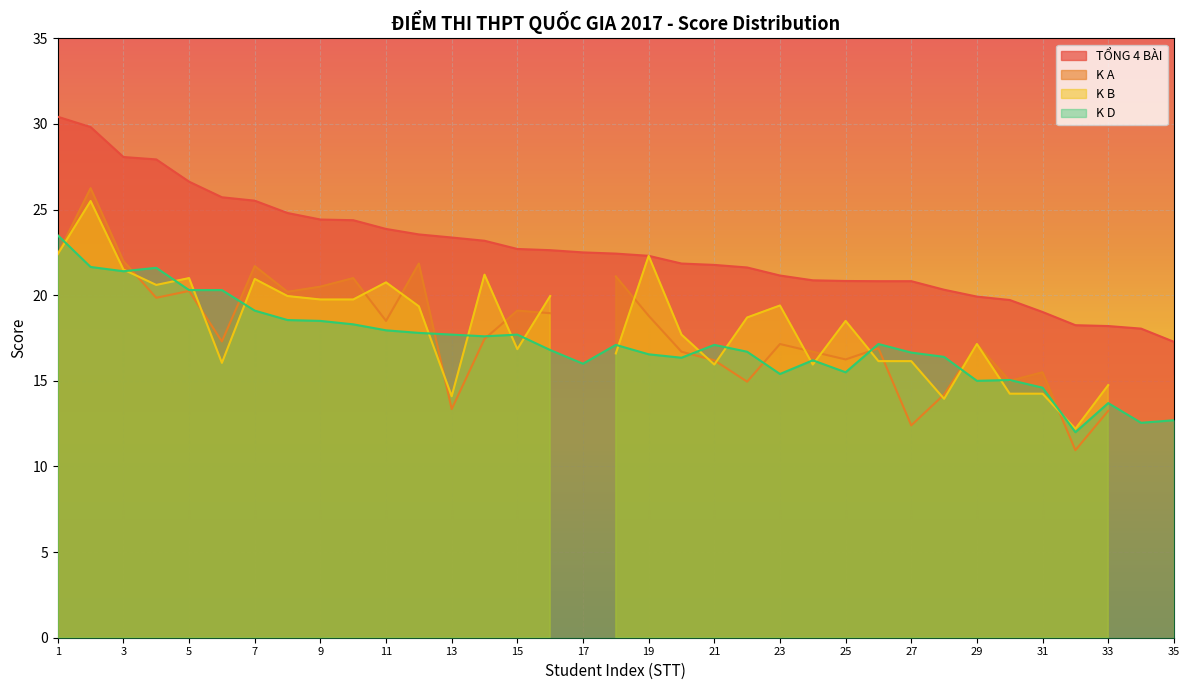

Between 3 and 25, which is larger?

3